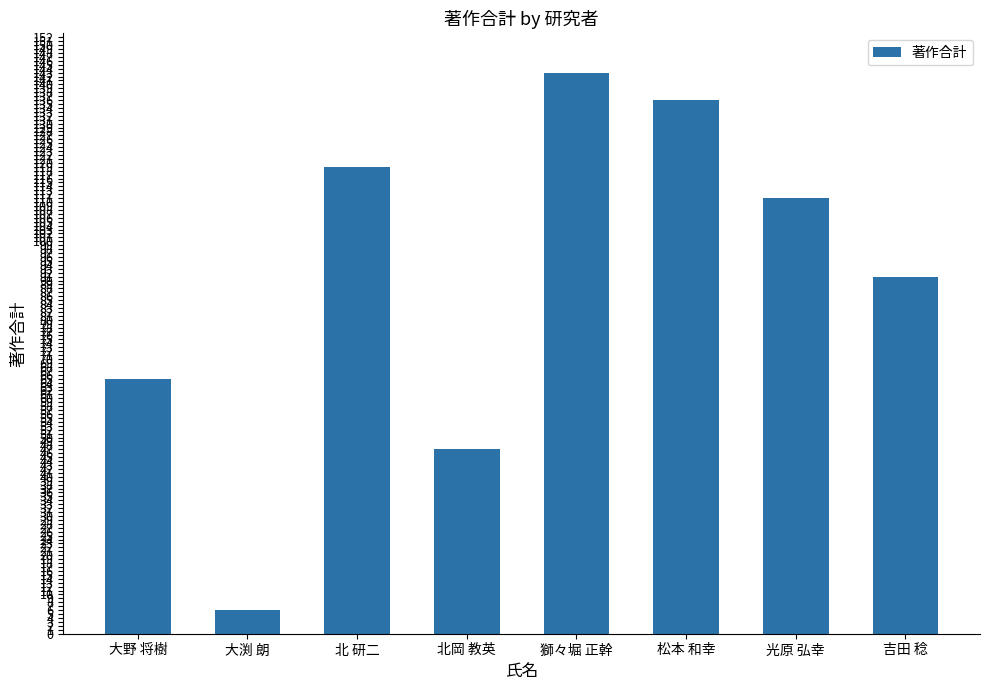

What is the sum of the values at 北 研二 and 松本 和幸?

255